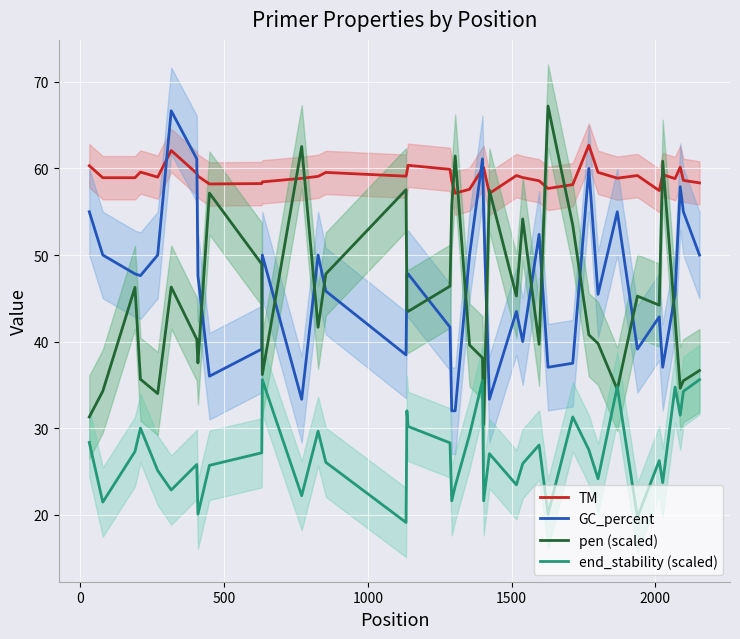

What is the highest value of the TM series?

62.7